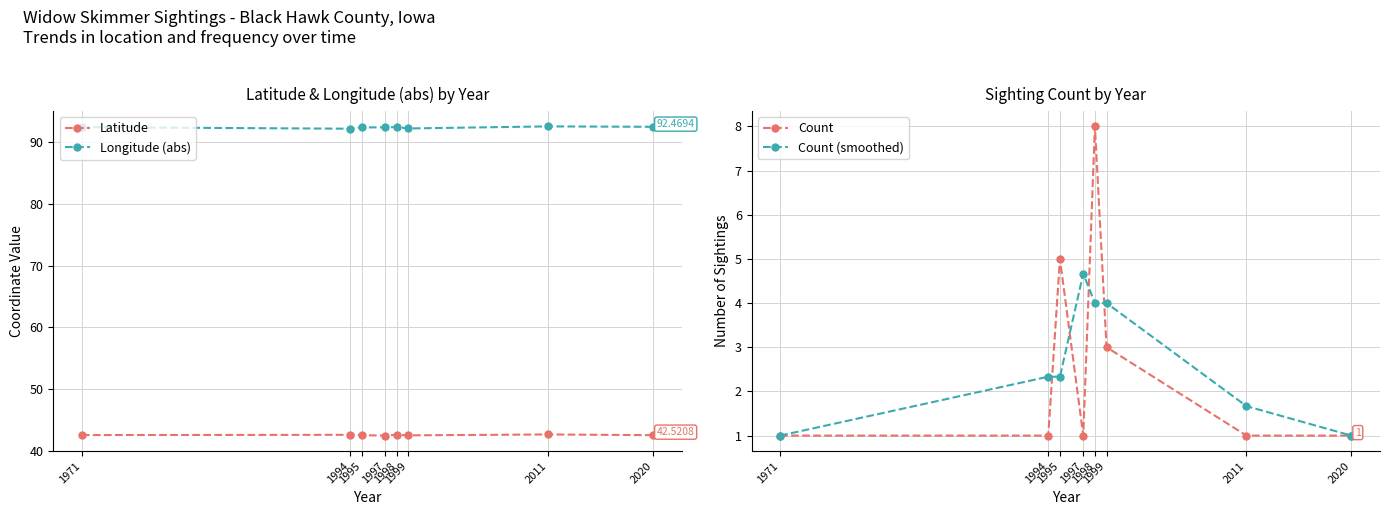

How many interior local valleys does the Latitude series have?

2